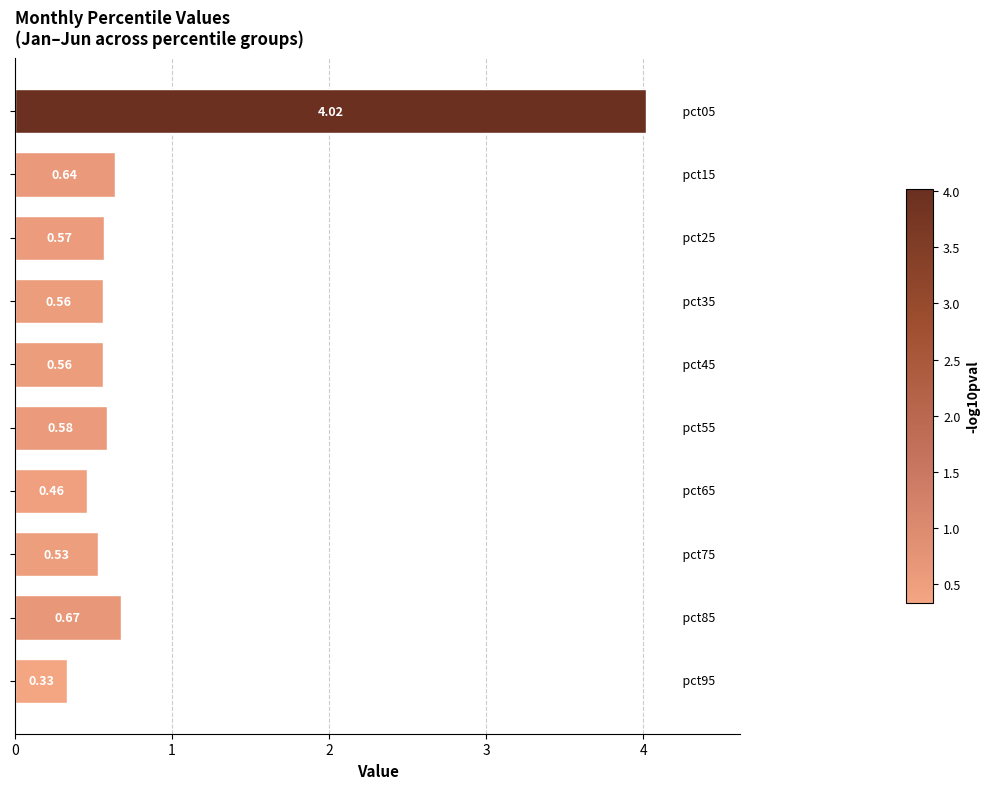

What is the sum of all values?

8.9